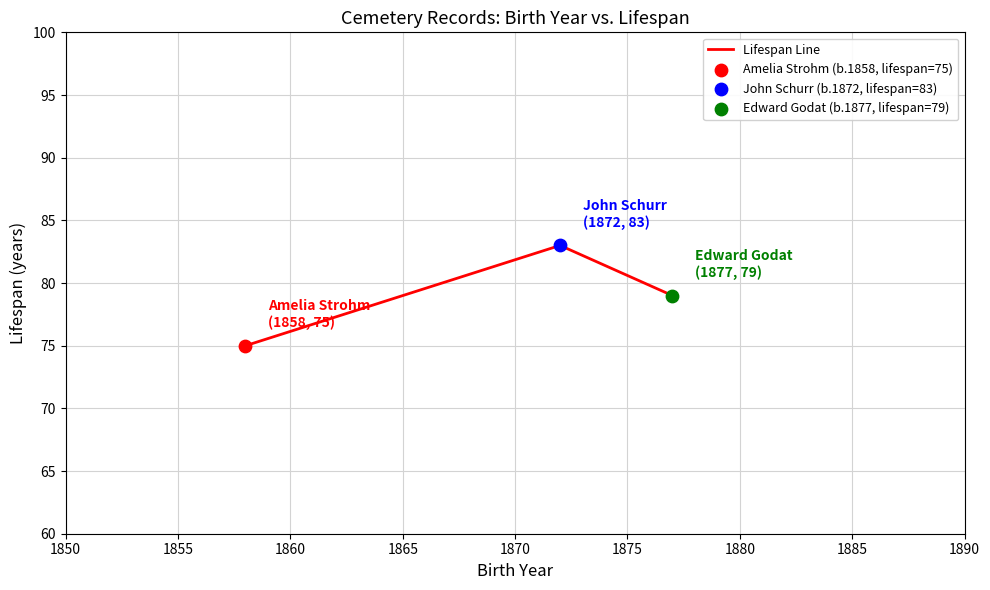

What is the sum of all values?

237